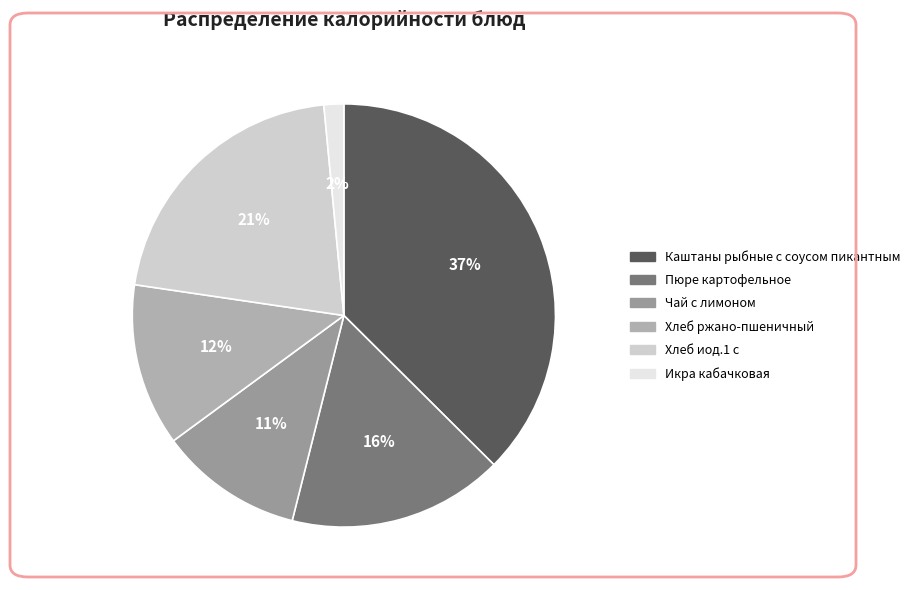

Is there a majority slice in this chart?

No